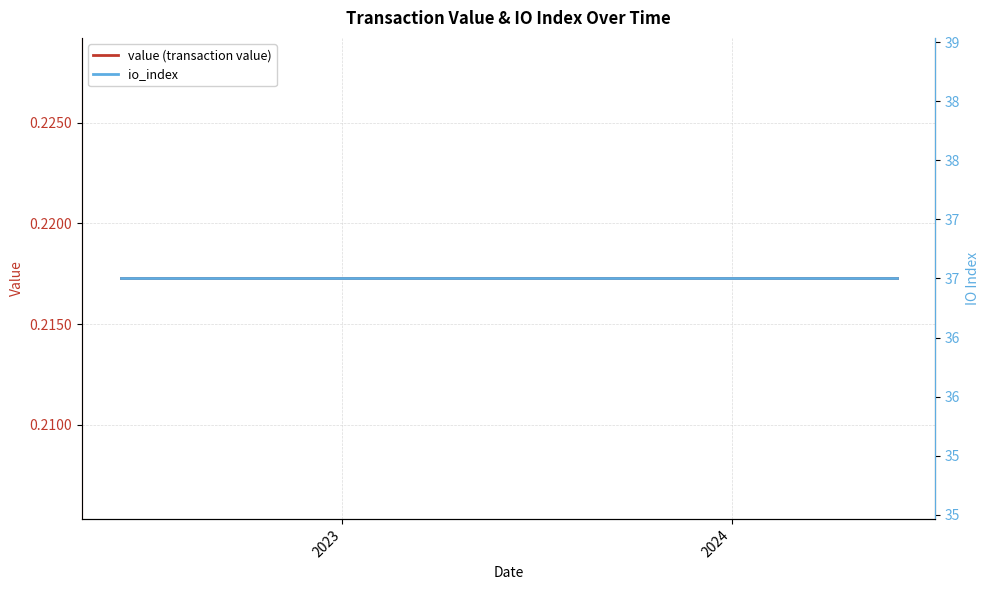

Reading left to right, what are all the values shown in this chart?

value (transaction value): 0.2	0.2	0.2	0.2	0.2	0.2	0.2	0.2	0.2	0.2	0.2	0.2	0.2	0.2	0.2	0.2	0.2	0.2	0.2	0.2	0.2	0.2	0.2	0.2	0.2
io_index: 37.0	37.0	37.0	37.0	37.0	37.0	37.0	37.0	37.0	37.0	37.0	37.0	37.0	37.0	37.0	37.0	37.0	37.0	37.0	37.0	37.0	37.0	37.0	37.0	37.0